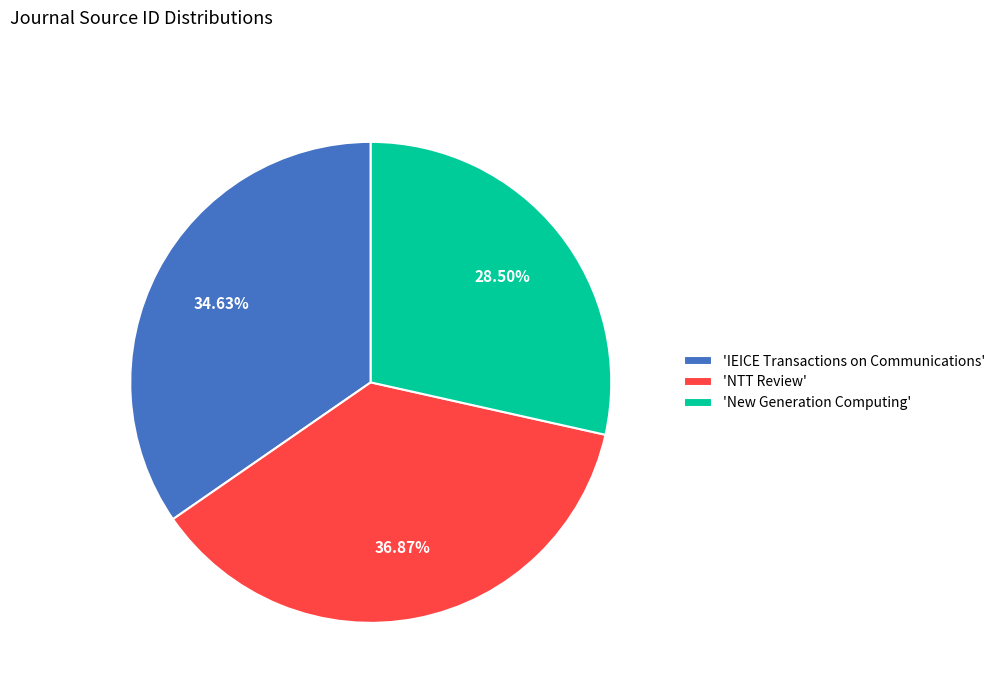

Approximately how many times larger is the value at 'New Generation Computing' compared to 'IEICE Transactions on Communications'?

0.8